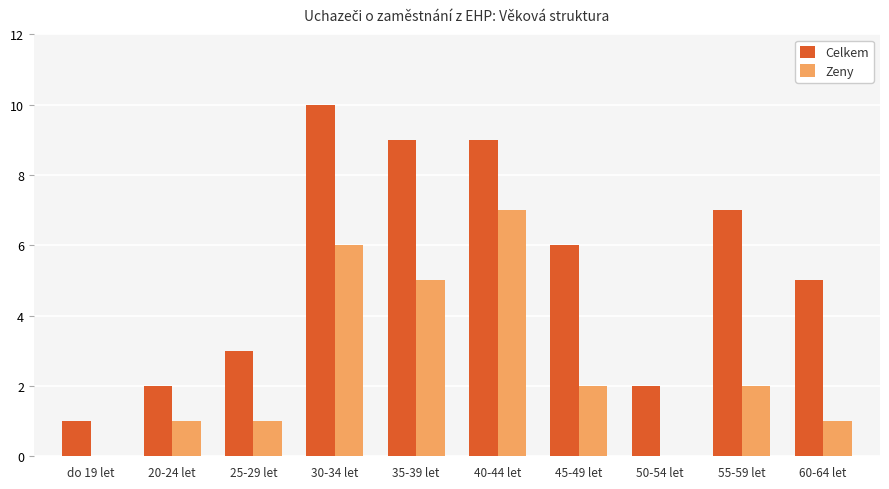

Reading left to right, what are all the values shown in this chart?

Celkem: do 19 let=1	20-24 let=2	25-29 let=3	30-34 let=10	35-39 let=9	40-44 let=9	45-49 let=6	50-54 let=2	55-59 let=7	60-64 let=5
Zeny: do 19 let=0	20-24 let=1	25-29 let=1	30-34 let=6	35-39 let=5	40-44 let=7	45-49 let=2	50-54 let=0	55-59 let=2	60-64 let=1